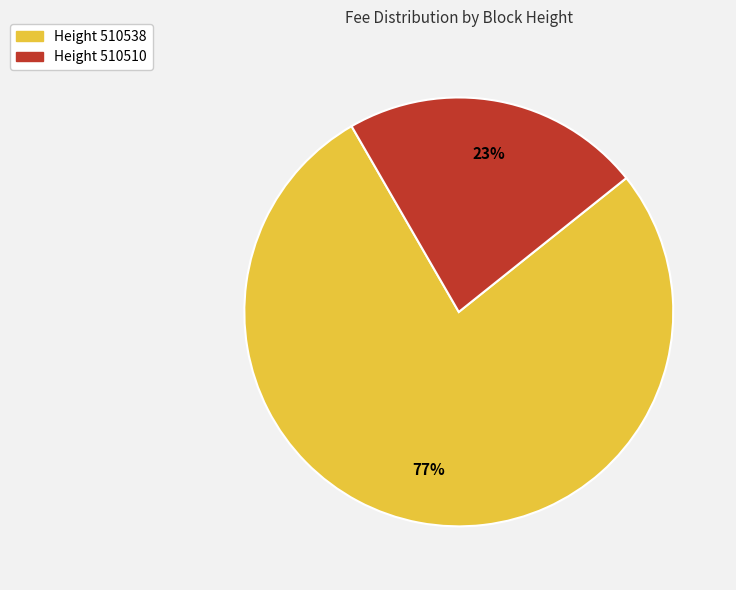

To the nearest percent, what is the average slice percentage?

50%